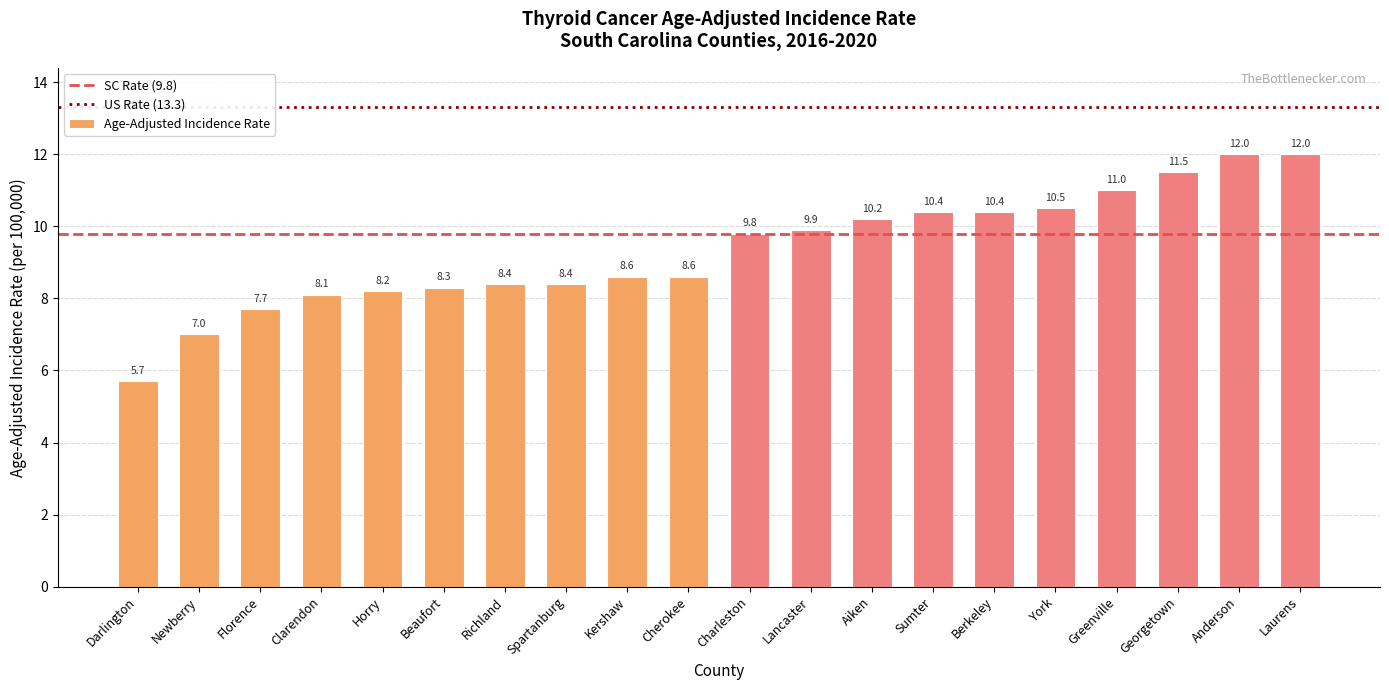

Does the chart contain any negative values?

No